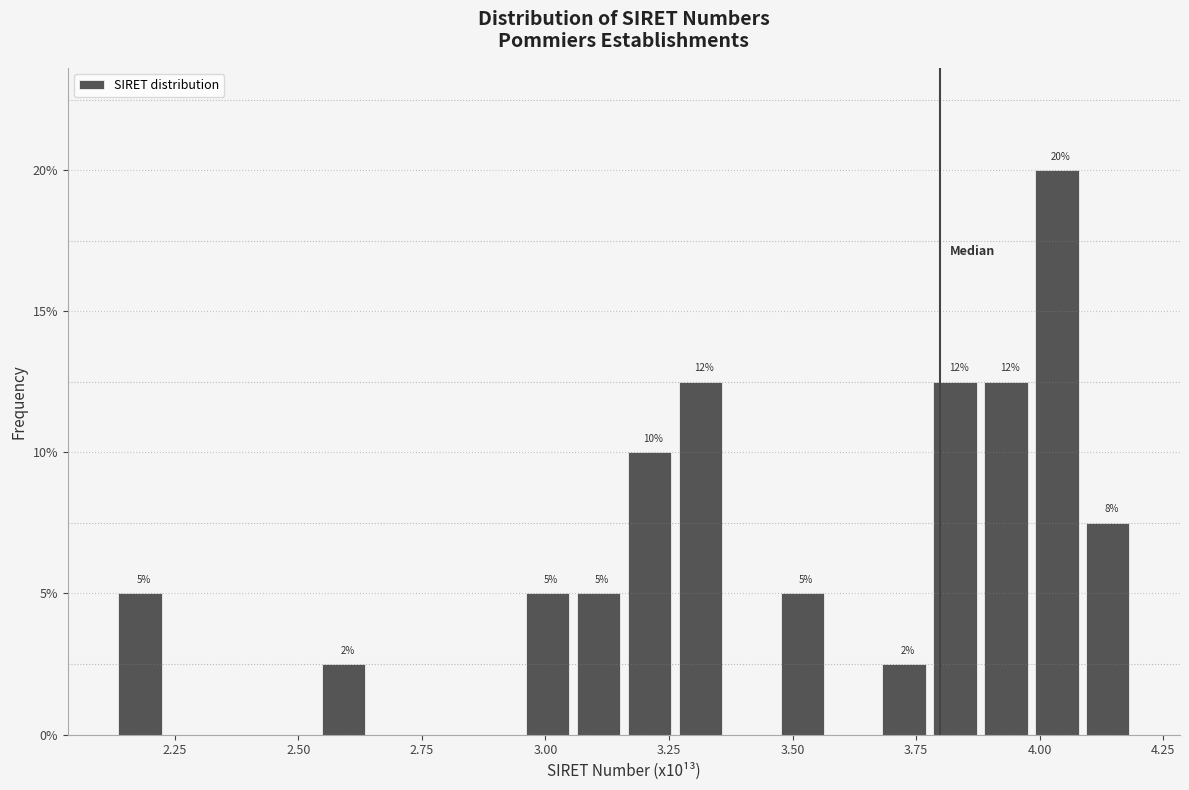

Around what value on the x-axis is the tallest bar? Give the approximate position of its centre, as read against the axis.

4.05